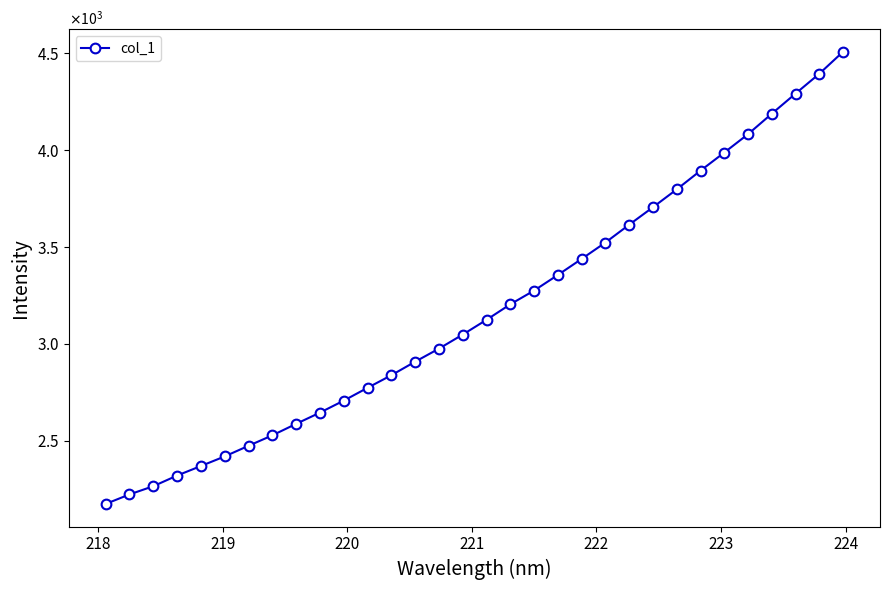

Is this an area chart (filled region under the line)?

No